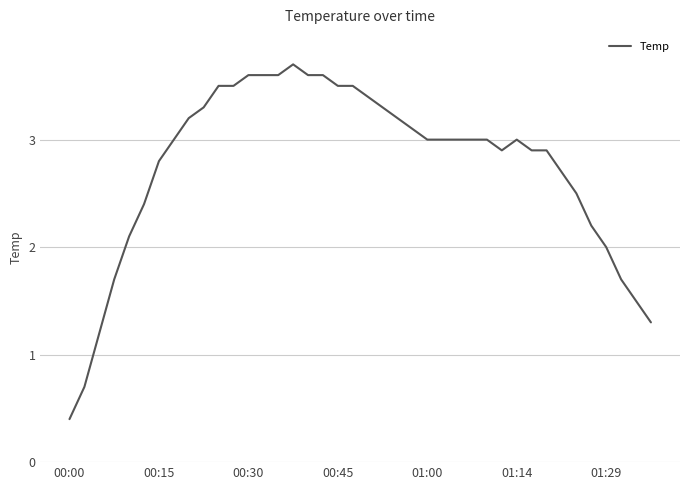

What is the minimum value shown in the chart?

0.4